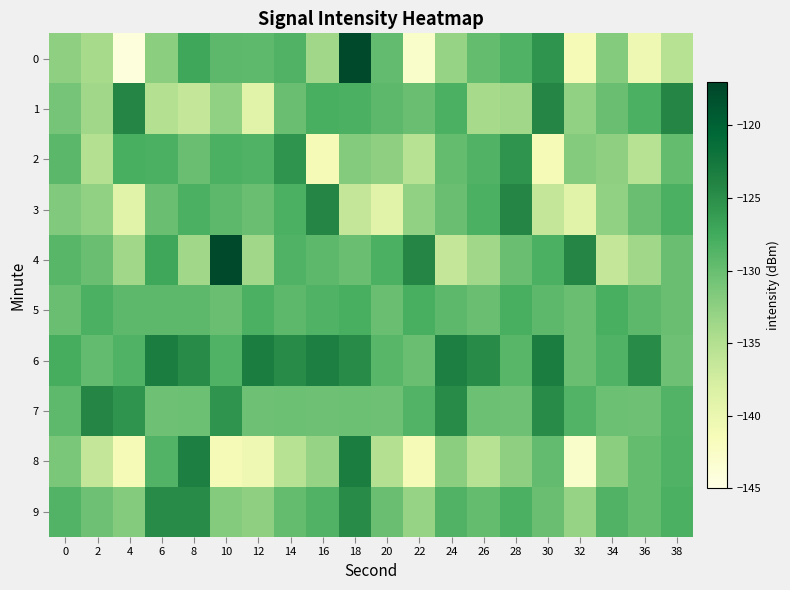

What is the spread (max minus min) of values at 10?

23.6